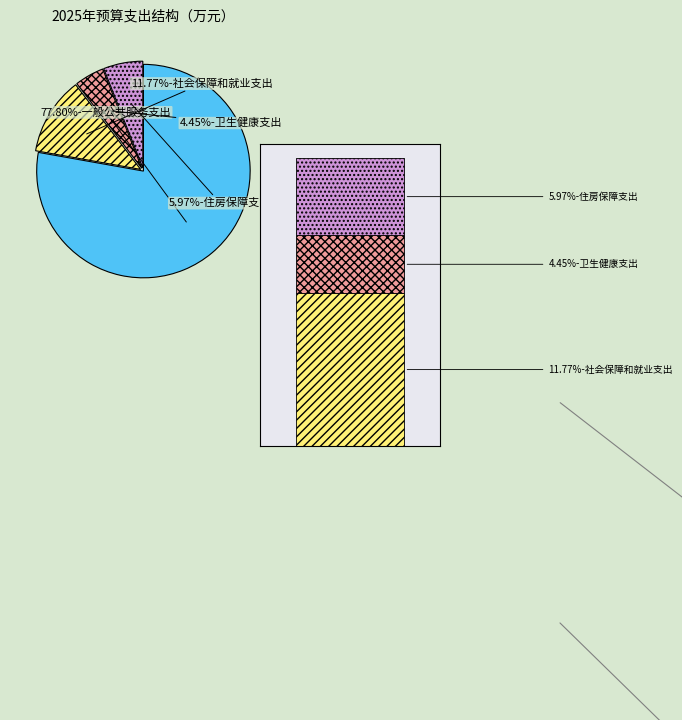

How many segments does this pie chart have?

4